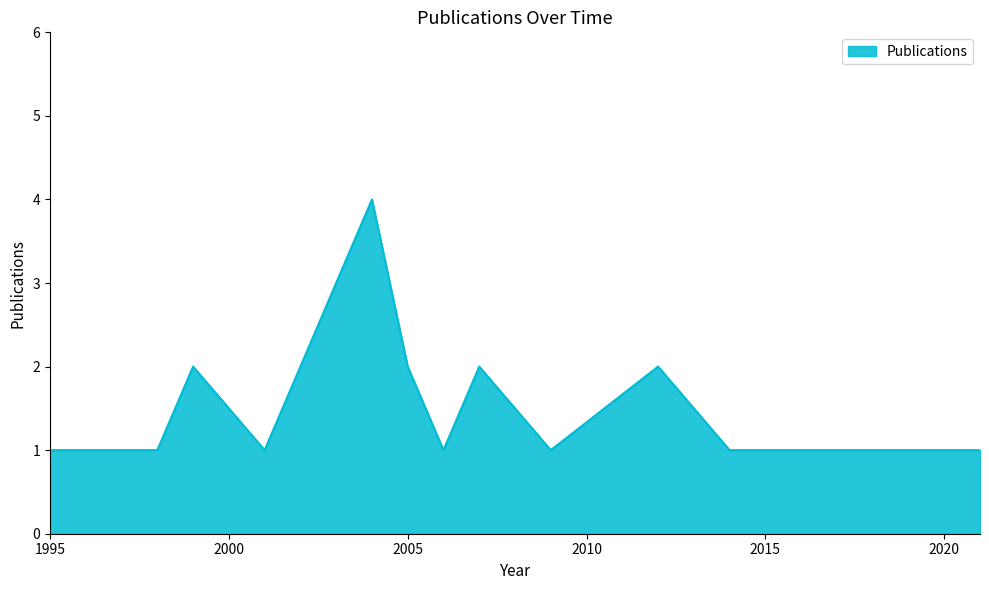

What is the greatest value displayed?

4